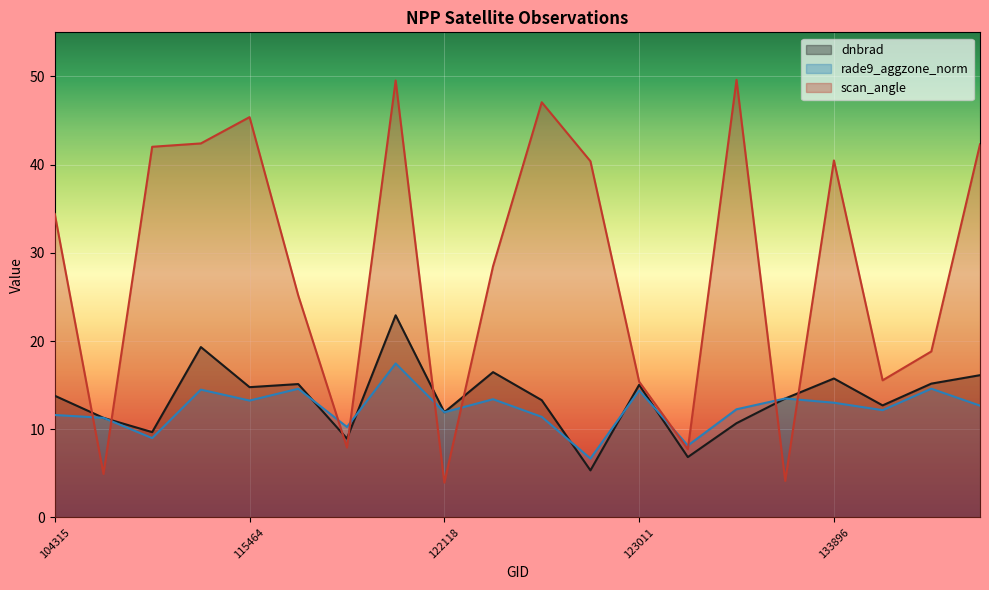

What is the value of the rade9_aggzone_norm point at the 20th from the left?

12.7